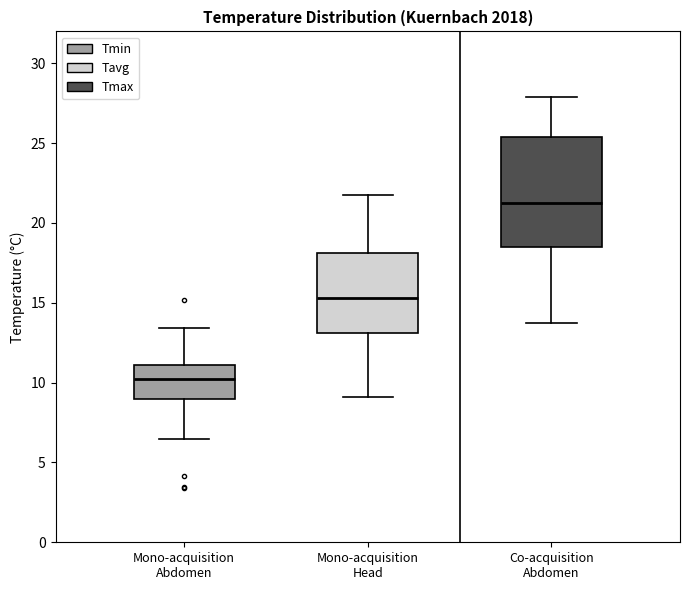

Which box is the tallest, from its lower edge to its upper edge?

Co-acquisition Abdomen